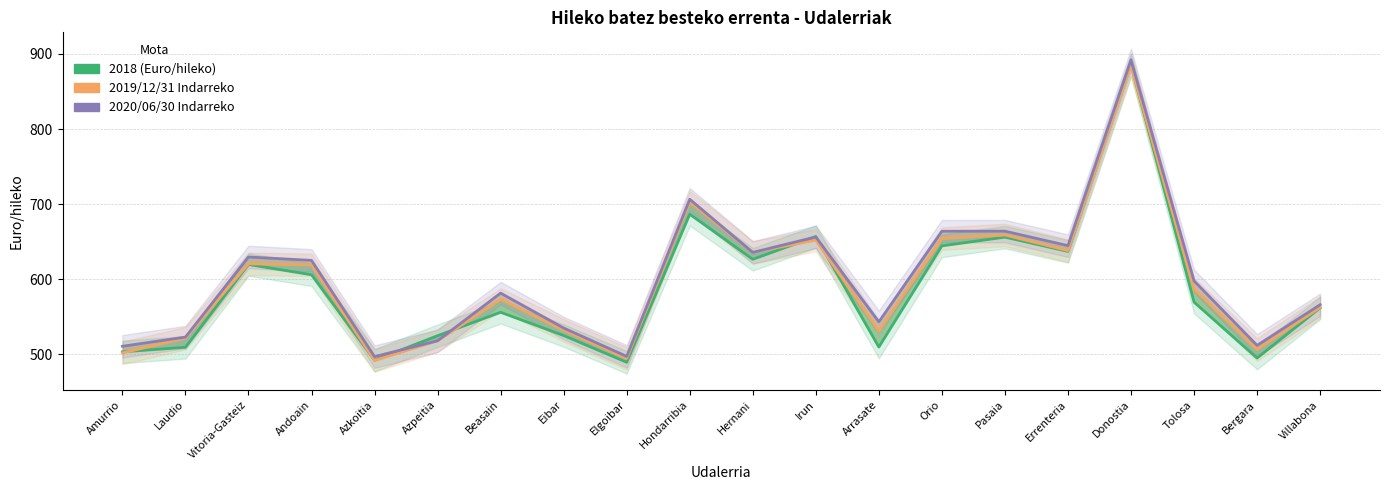

Does the chart have visible grid lines?

Yes